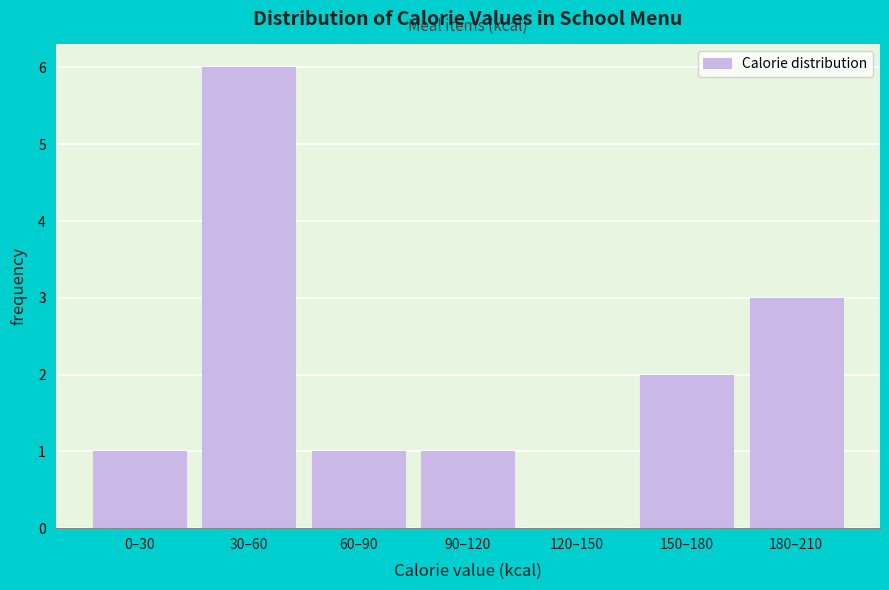

Reading left to right, transcribe all the data shown in this chart.

0–30=1	30–60=6	60–90=1	90–120=1	120–150=0	150–180=2	180–210=3